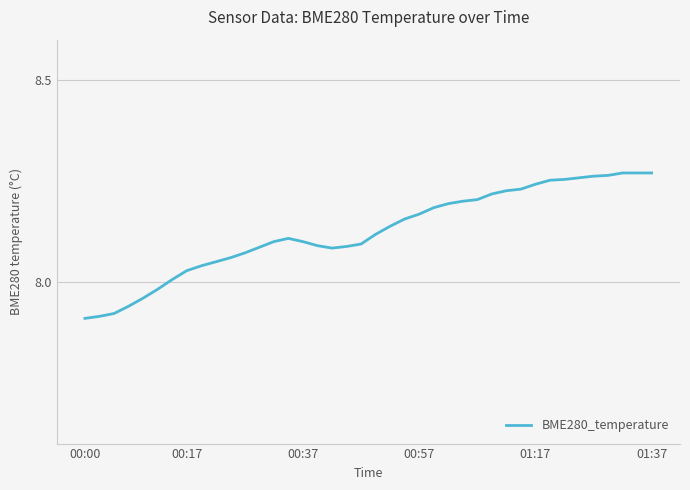

Is this an area chart (filled region under the line)?

No